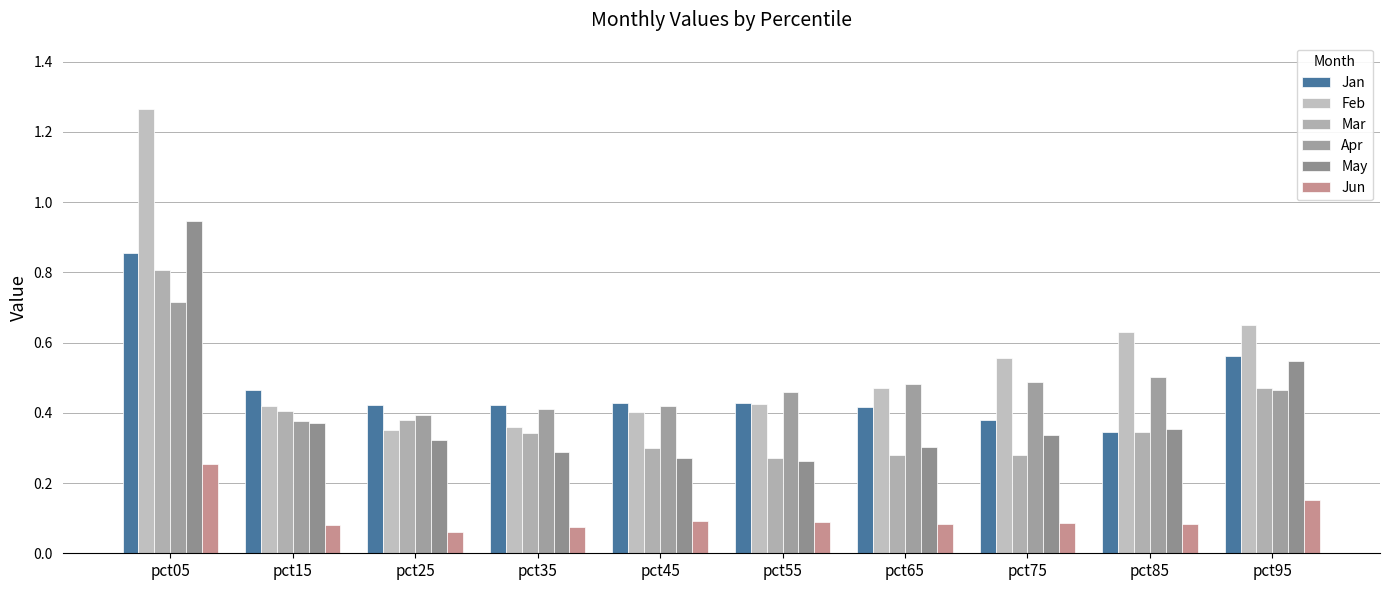

List the labels in order of Feb value, smallest first.

pct25, pct35, pct45, pct15, pct55, pct65, pct75, pct85, pct95, pct05